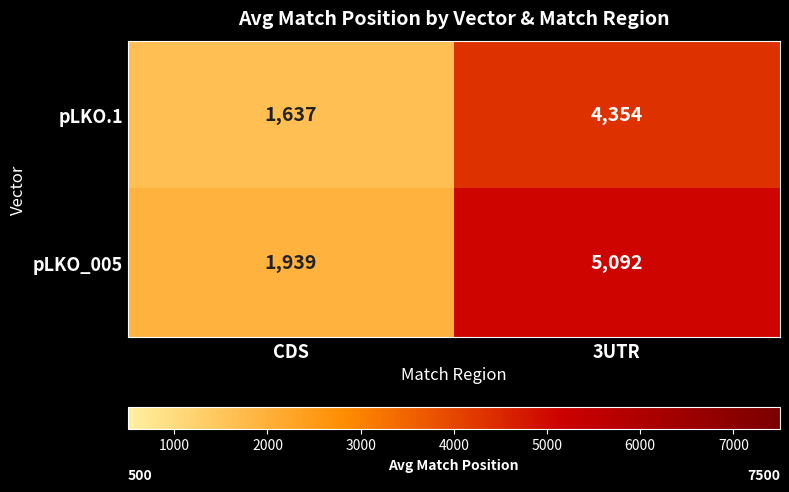

Reading left to right, what are all the values shown in this chart?

pLKO.1: 1637	4354
pLKO_005: 1939	5092